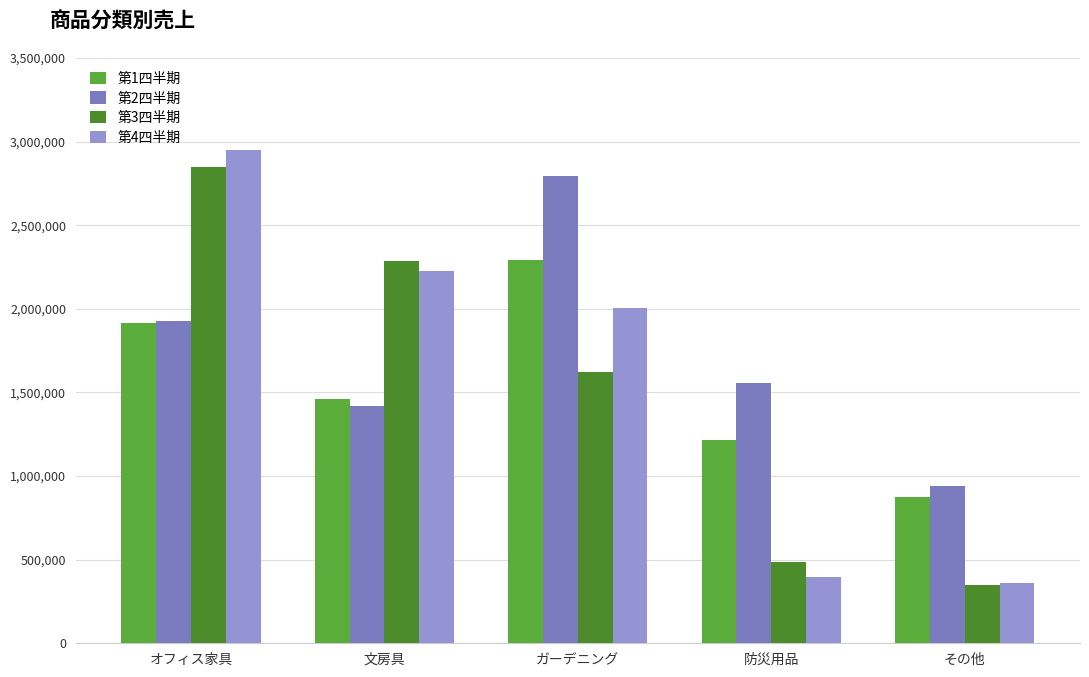

At which category does the chart reach its minimum across all series?

その他